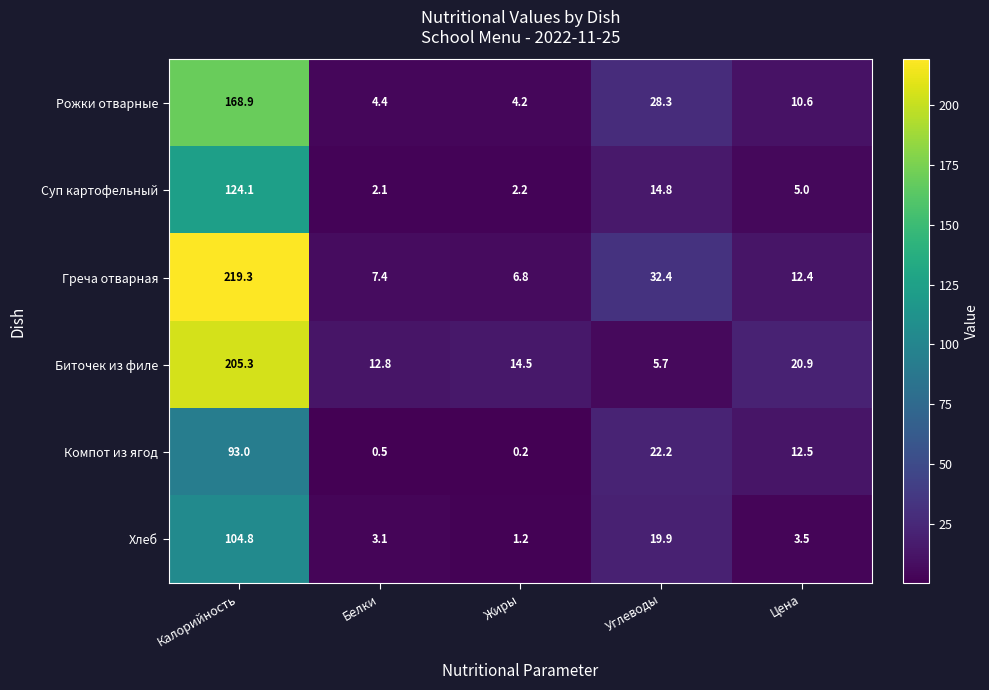

Rank the categories by Греча отварная value from highest to lowest.

Калорийность, Углеводы, Цена, Белки, Жиры